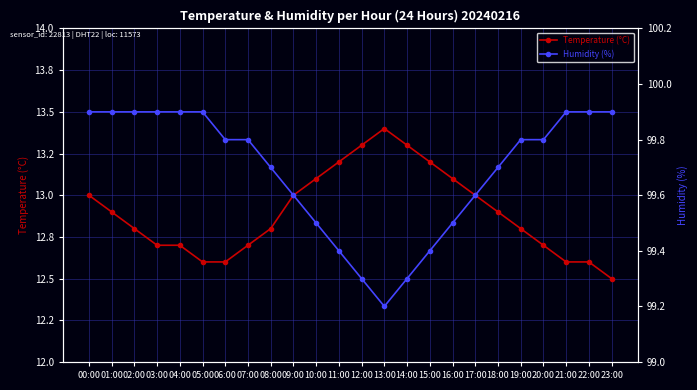

True or false: Temperature (°C) and Humidity (%) intersect in this chart.

False